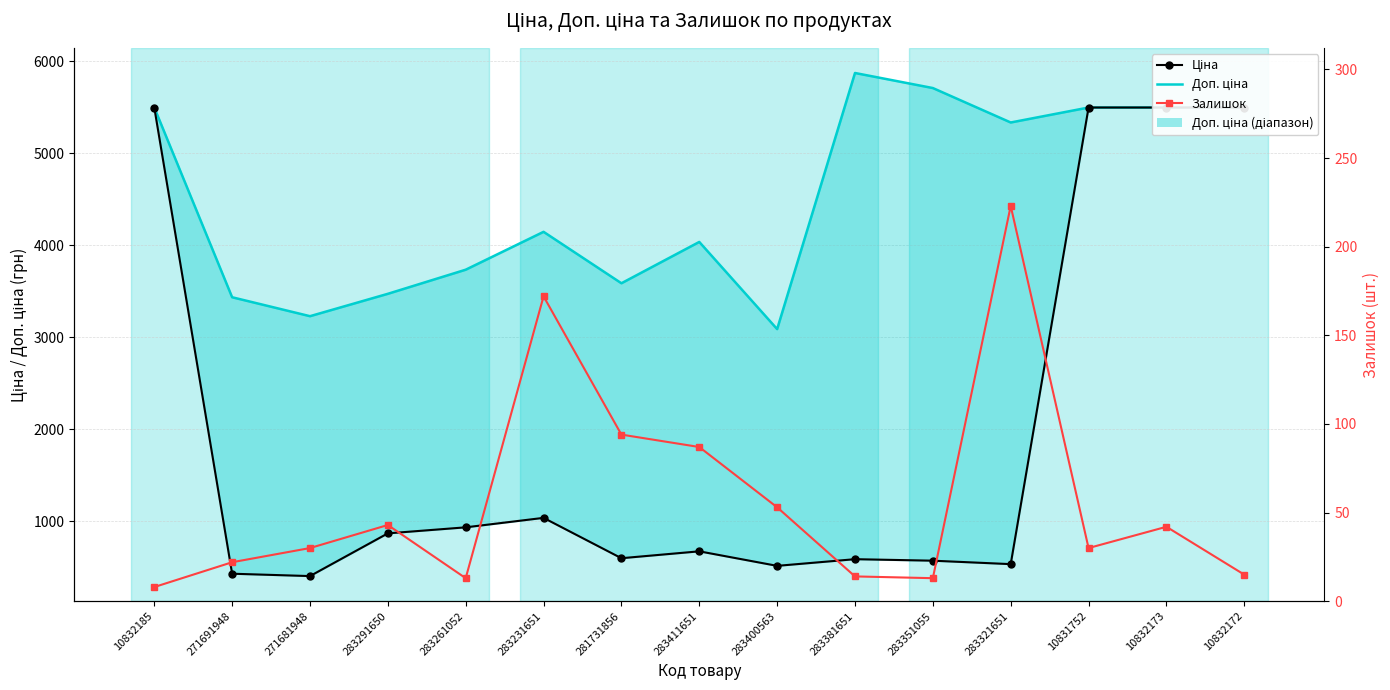

Which series has the largest total across all categories?

Доп. ціна